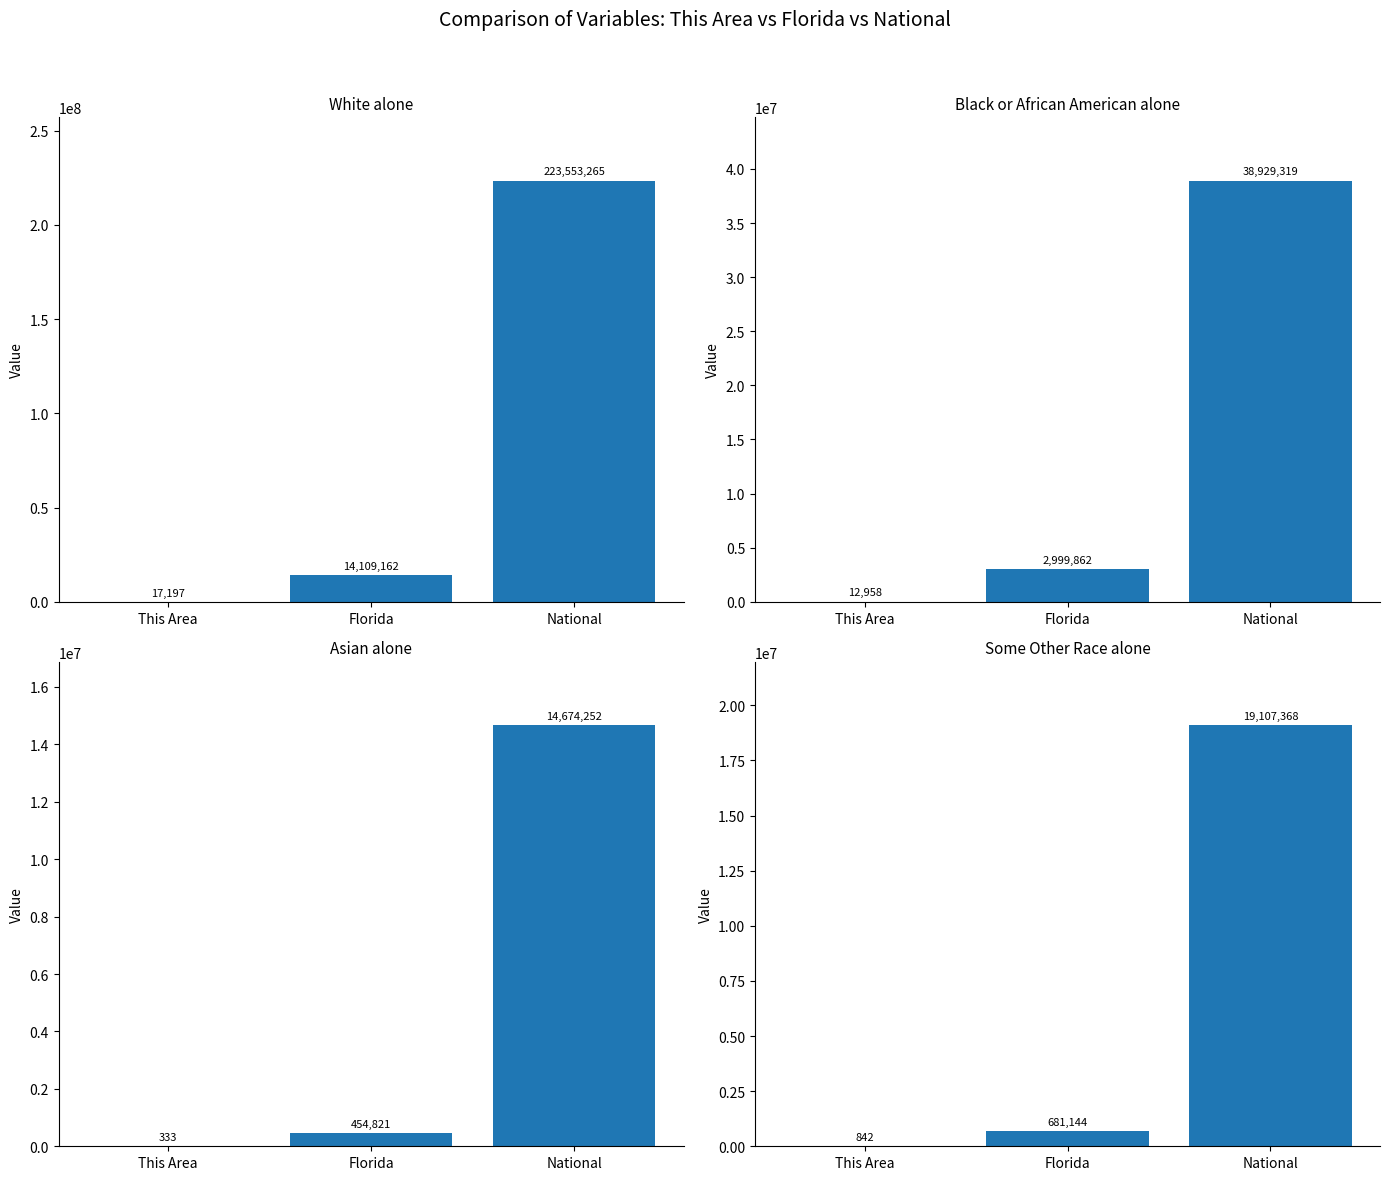

Is the value of White alone at This Area greater than the value of Black or African American alone at National?

No